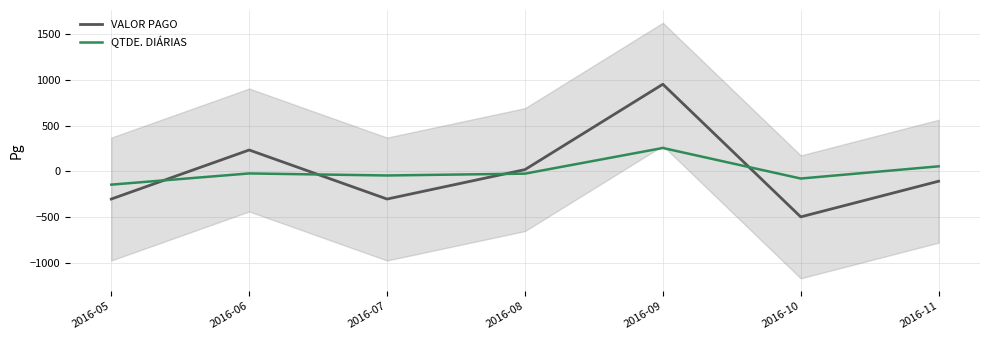

Rank the series by their maximum value, from lowest to highest.

QTDE. DIÁRIAS, VALOR PAGO